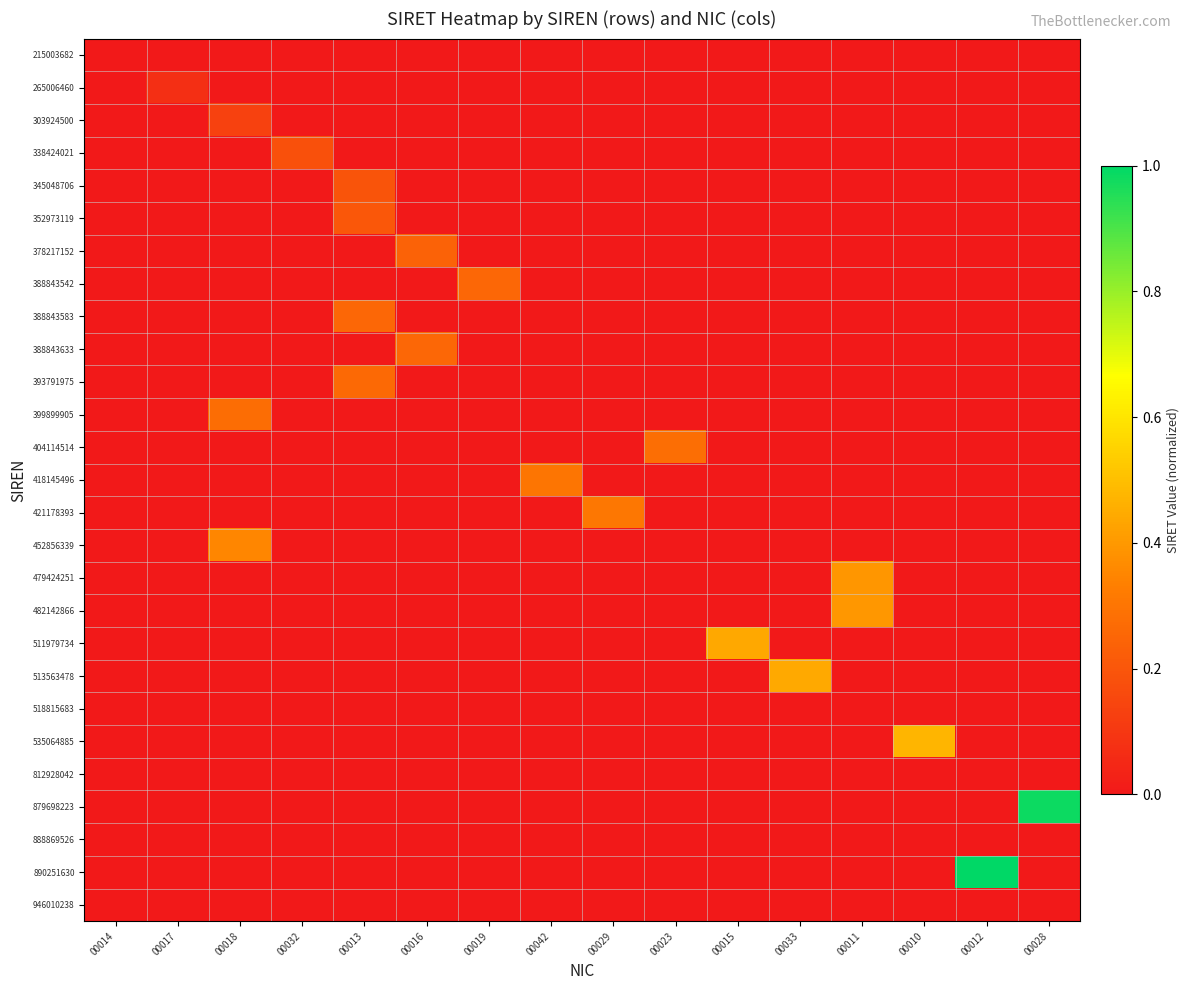

How many categories are shown in the chart?

16